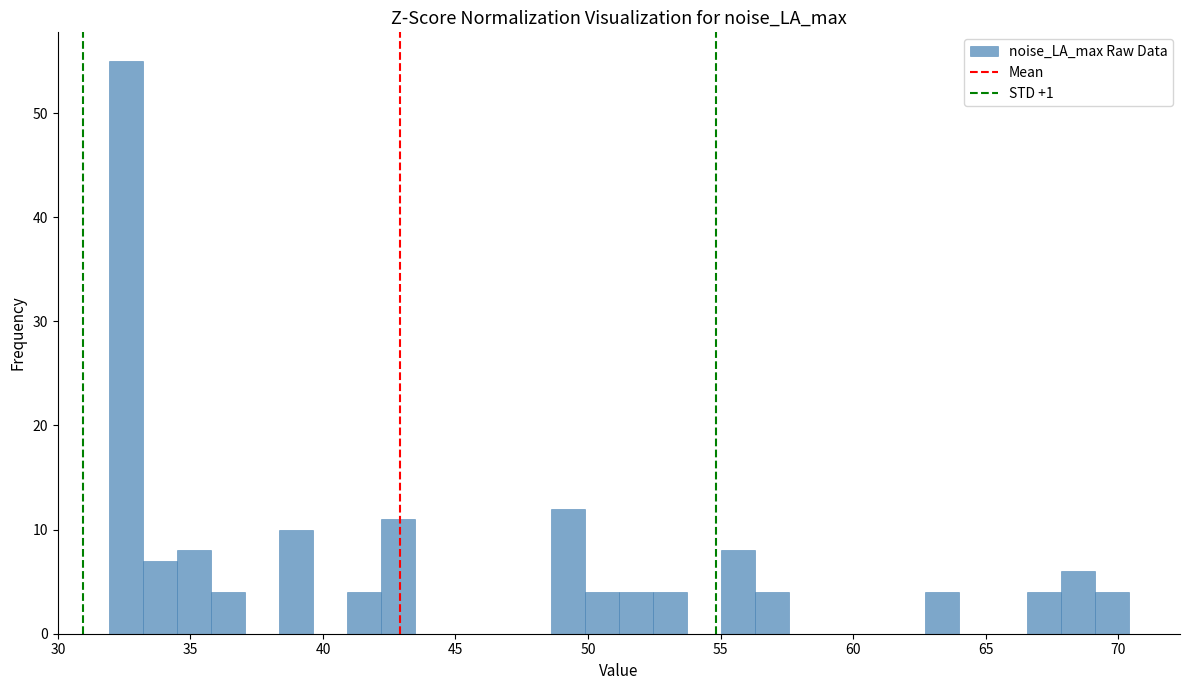

Read against the x-axis, roughly where is the centre of the tallest bar?

32.5